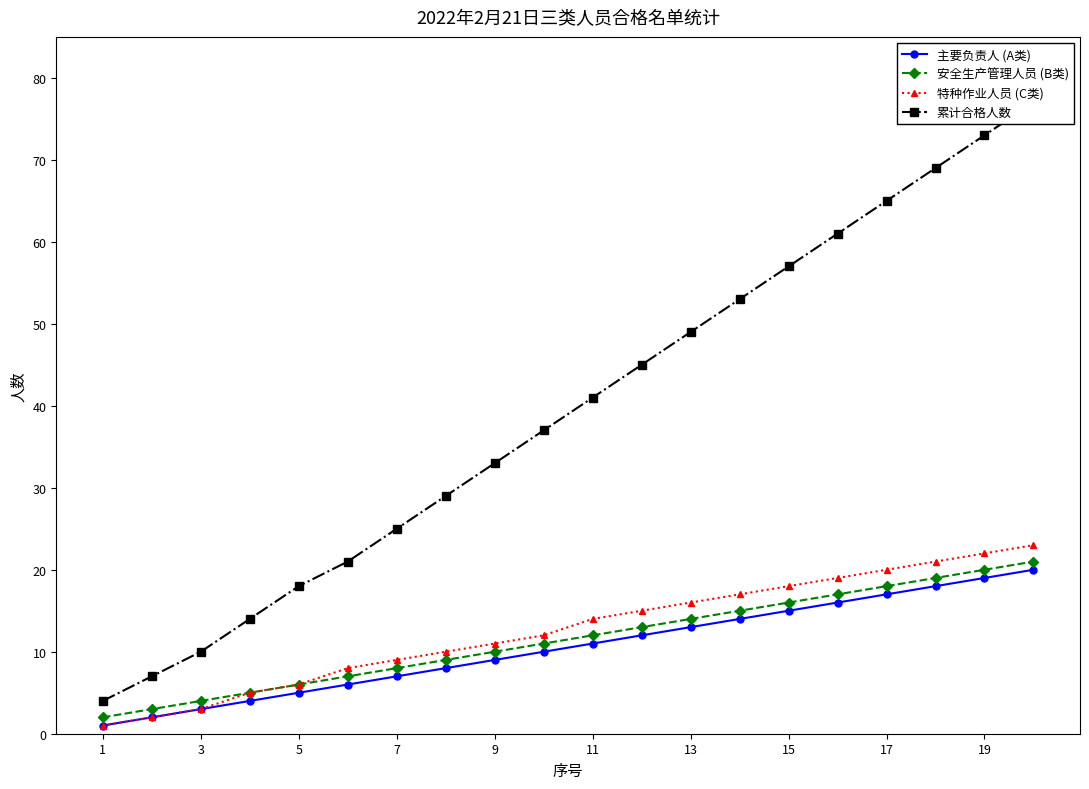

What is the average value of the 安全生产管理人员 (B类) series?

12